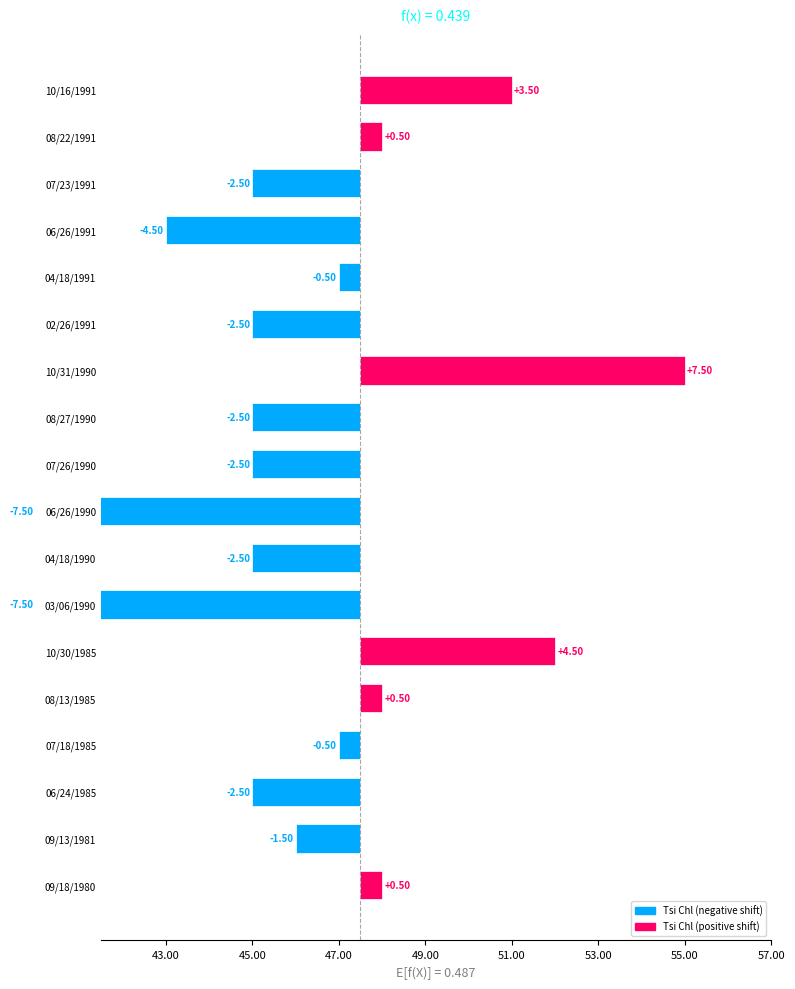

Is it true that the value at 08/22/1991 is 0.5?

True